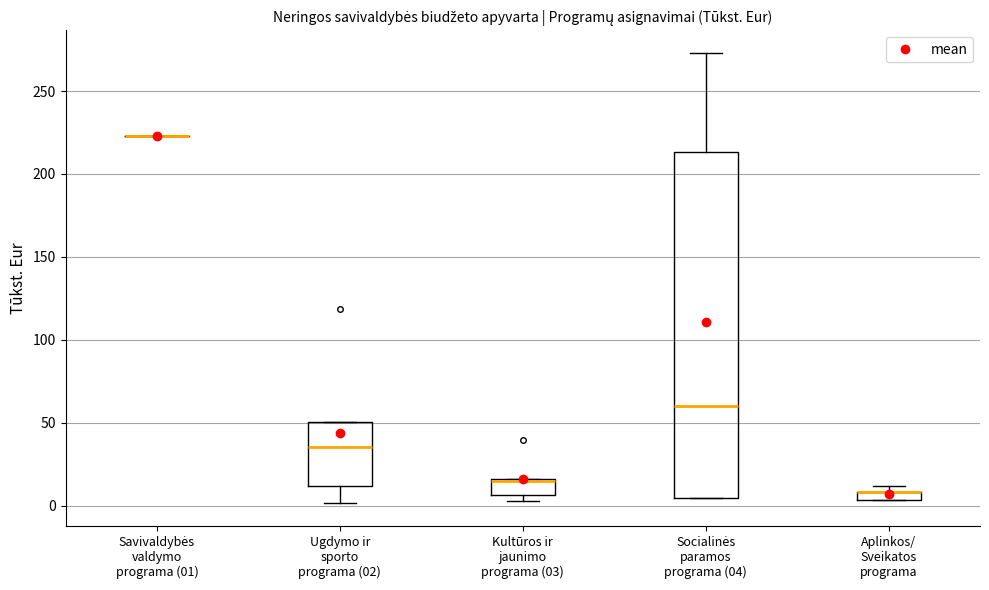

Where is the lower edge of the box for Socialinės paramos programa (04) on the y-axis? The values are not printed on the chart, so give them approximately, as read against the axis.

5